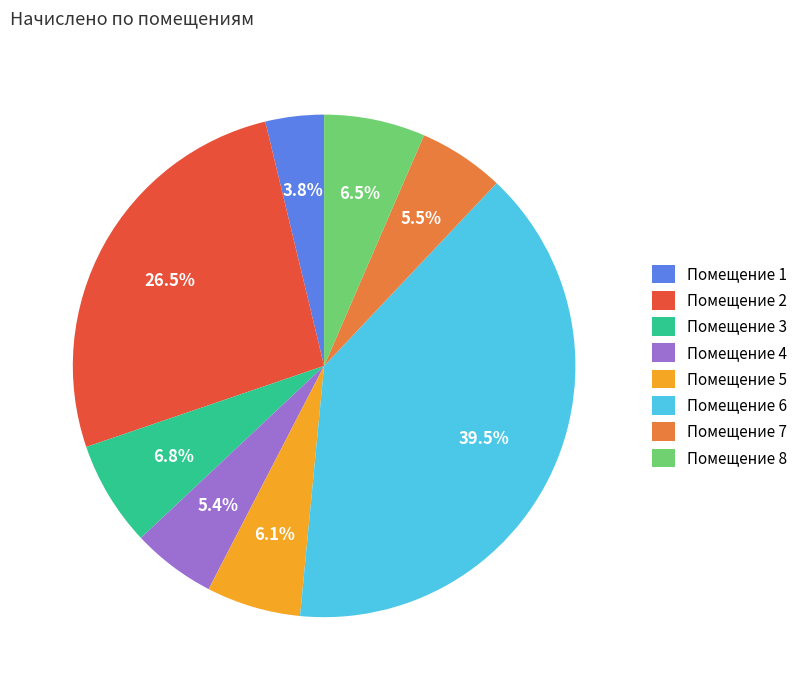

How many slices are in this pie chart?

8